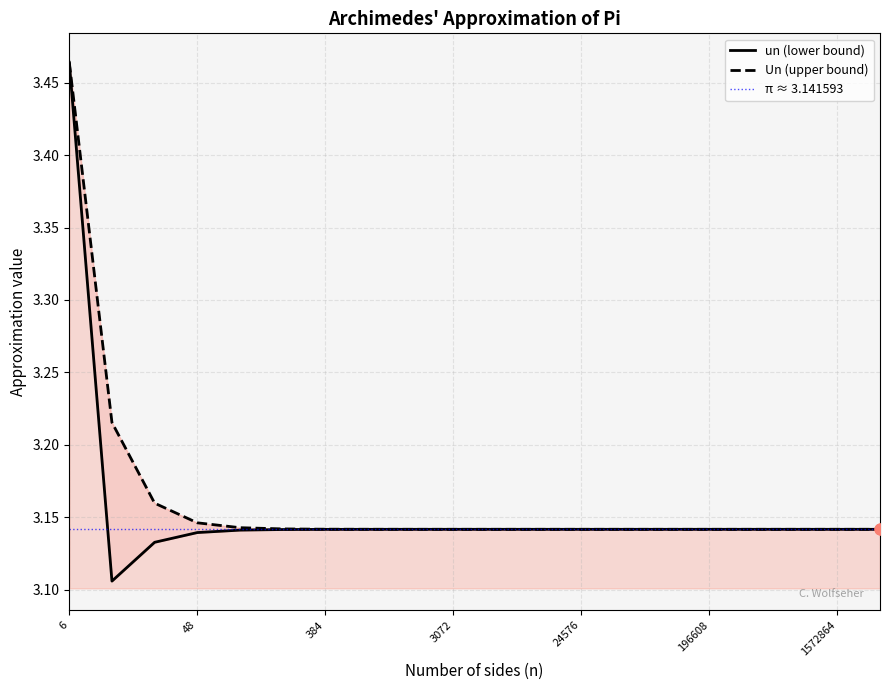

At how many categories does at least one series exceed 3?

20